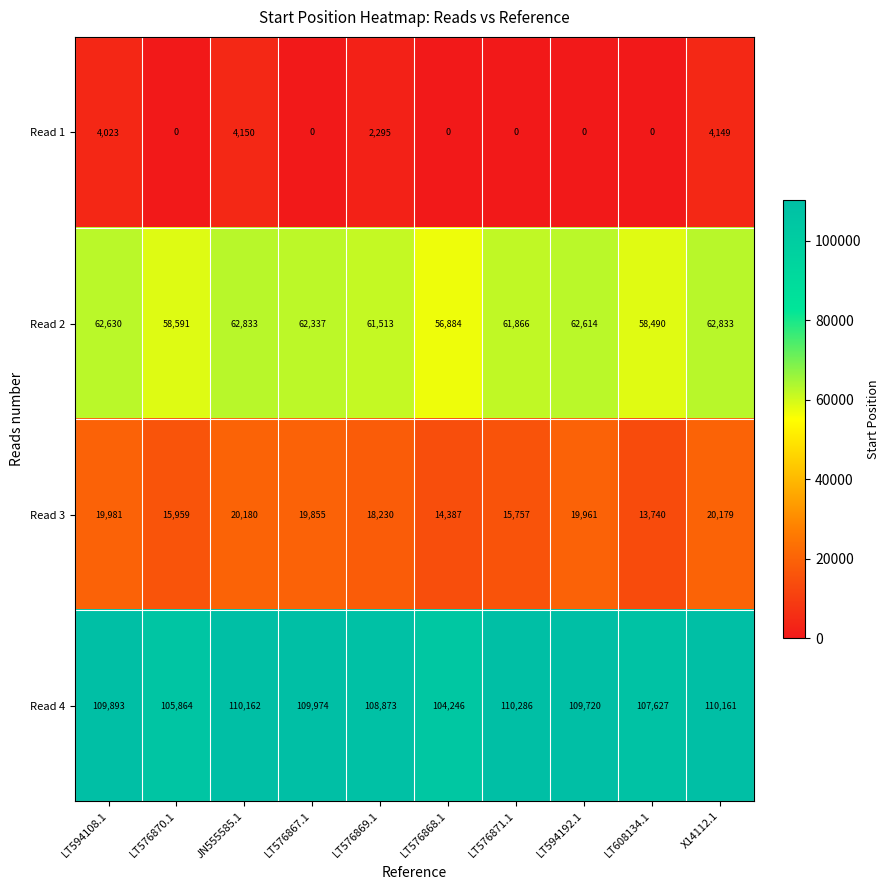

At how many categories does at least one series exceed 61531?

10